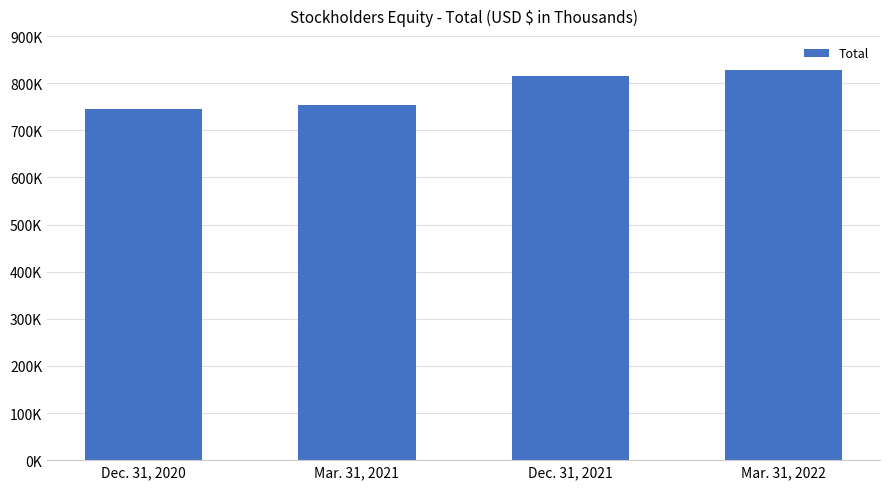

List the labels in order of value, largest first.

Mar. 31, 2022, Dec. 31, 2021, Mar. 31, 2021, Dec. 31, 2020